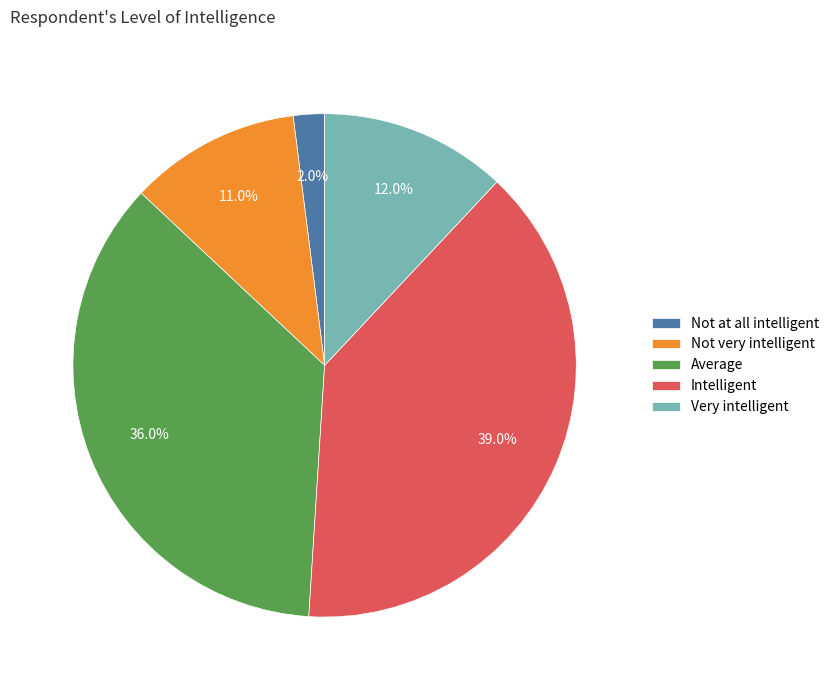

True or false: Not at all intelligent accounts for 7% of the total.

False